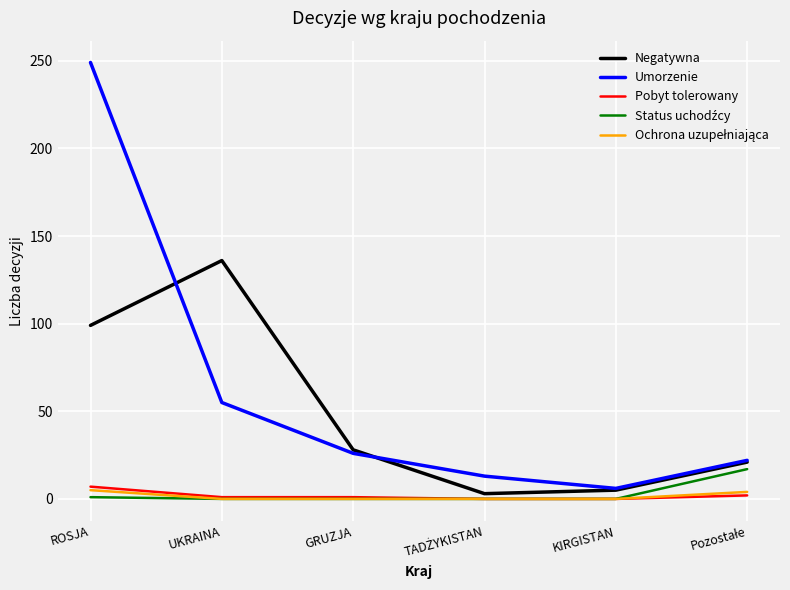

Is it true that Pobyt tolerowany equals 7 at ROSJA?

True